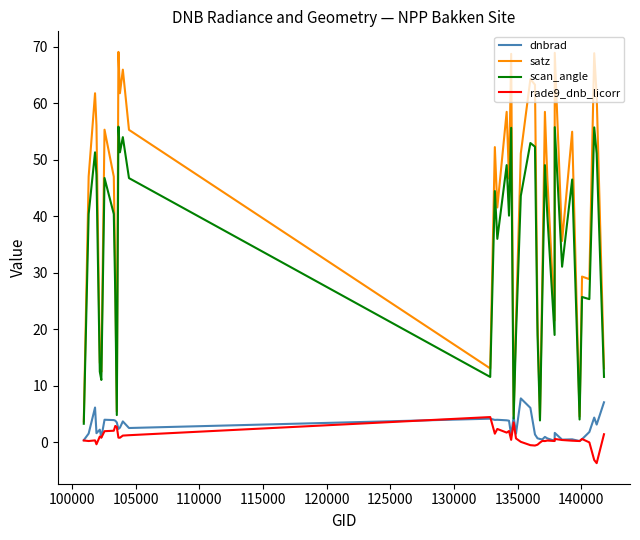

Which series has the largest total across all categories?

satz